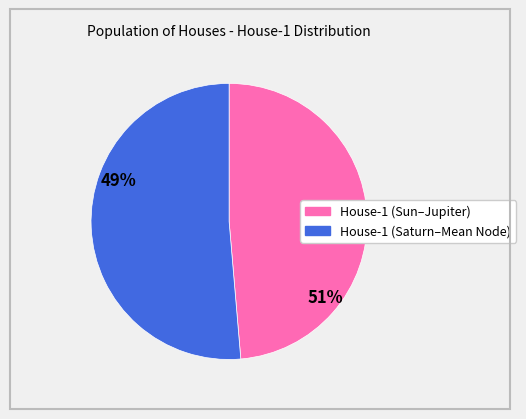

Is there any slice that represents more than half of the pie?

Yes